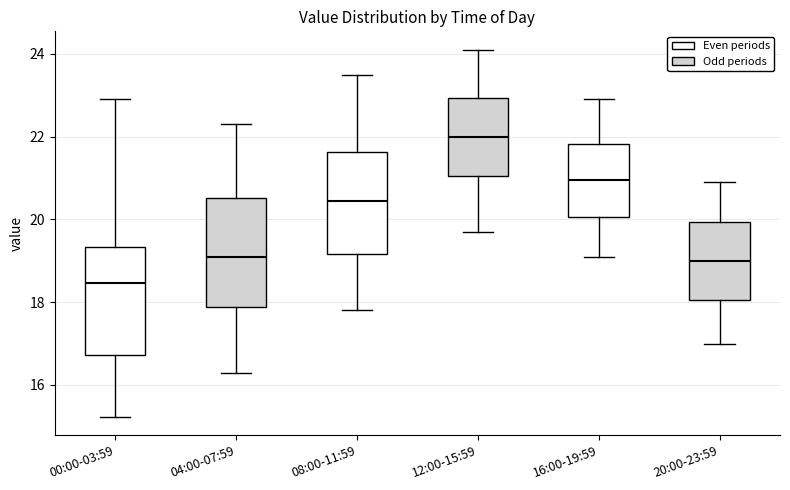

Reading left to right, read every box against the y-axis: the position of its median line, the range the box covers, and the ends of its whiskers. The values are not printed on the chart, so give them approximately, as read against the axis.

00:00-03:59: median 18.4, box 16.8 to 19.4, whiskers 15.2 to 23.0
04:00-07:59: median 19.2, box 17.8 to 20.6, whiskers 16.4 to 22.4
08:00-11:59: median 20.4, box 19.2 to 21.6, whiskers 17.8 to 23.6
12:00-15:59: median 22.0, box 21.0 to 23.0, whiskers 19.8 to 24.2
16:00-19:59: median 21.0, box 20.0 to 21.8, whiskers 19.2 to 23.0
20:00-23:59: median 19.0, box 18.0 to 20.0, whiskers 17.0 to 21.0